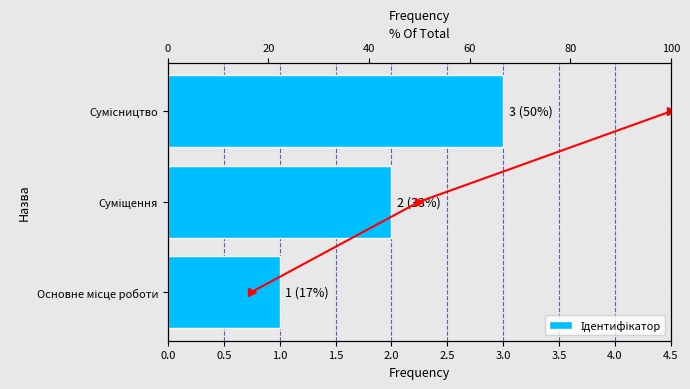

Between 0.0 and 1.0, which series saw the biggest shift?

Ідентифікатор